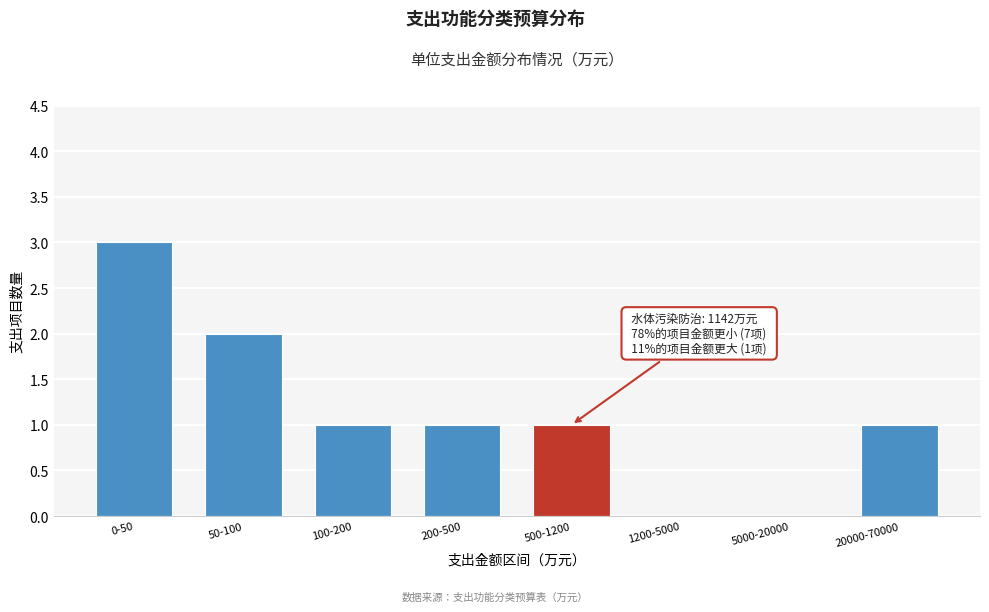

Reading left to right, list all the values displayed in this chart.

0-50=3	50-100=2	100-200=1	200-500=1	500-1200=1	1200-5000=0	5000-20000=0	20000-70000=1